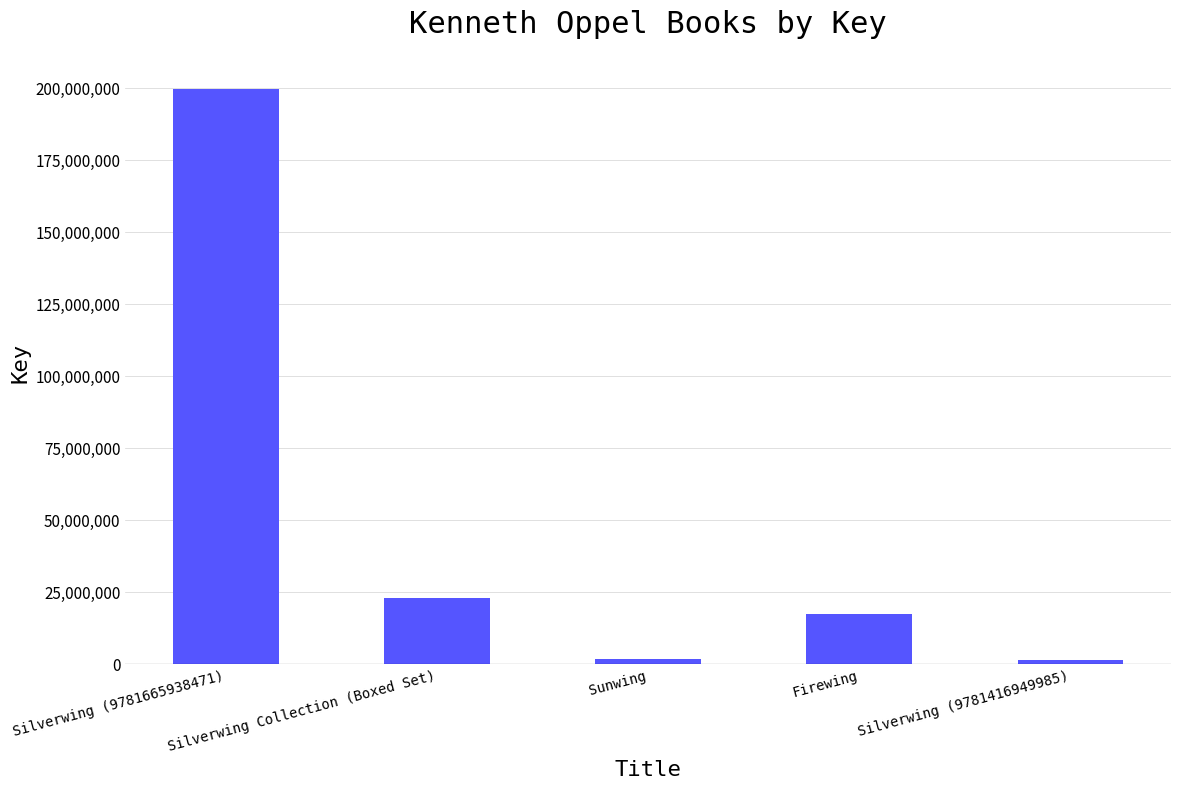

What is the label of the 4th bar from the left?

Firewing